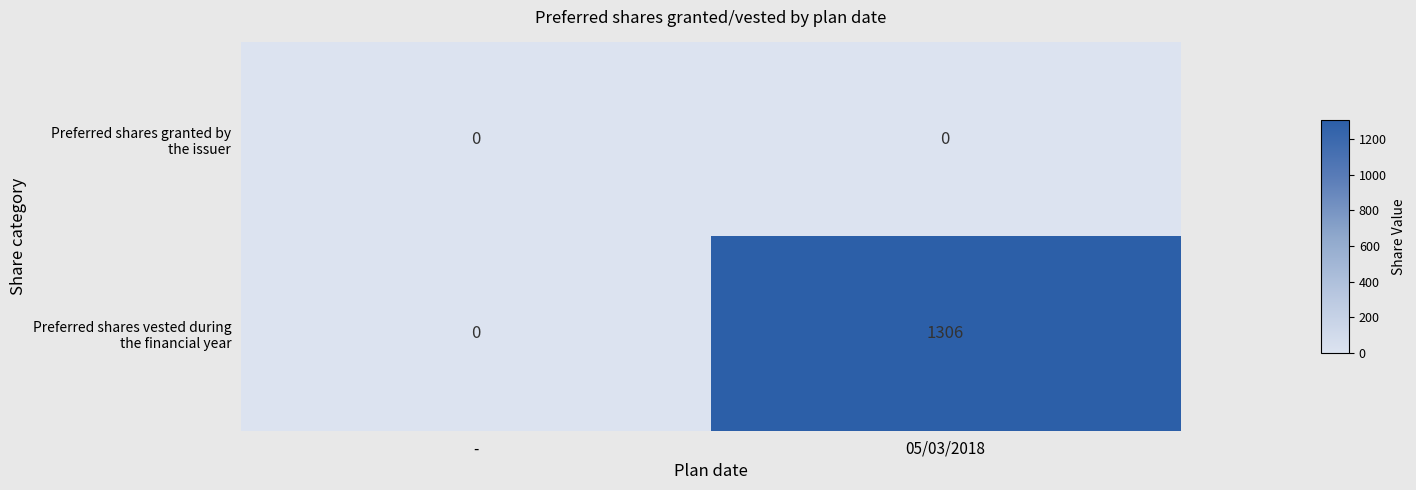

What is the difference between the highest and lowest values at 05/03/2018?

1306